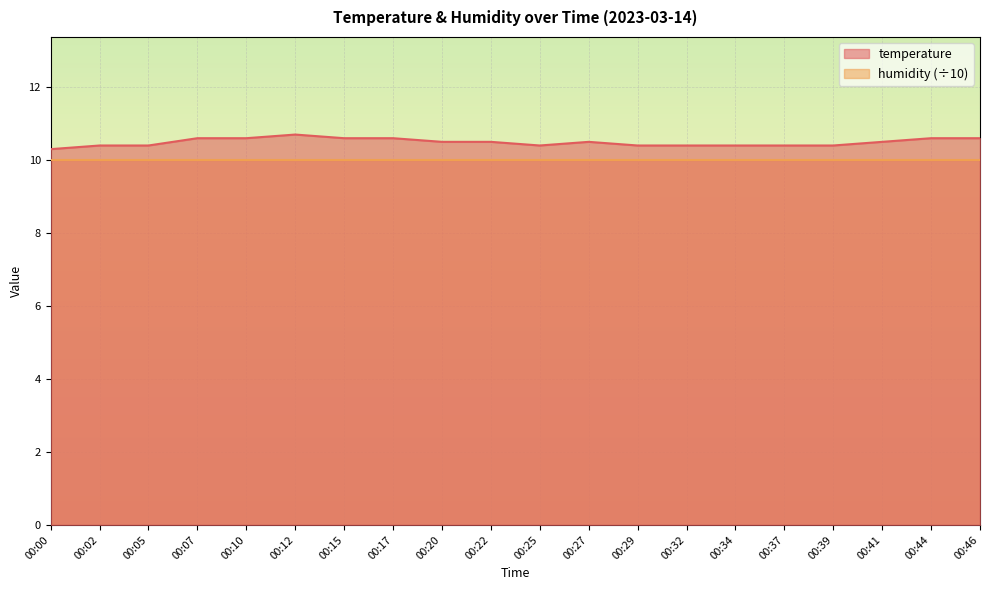

True or false: the data has more than 2 interior local peaks.

False